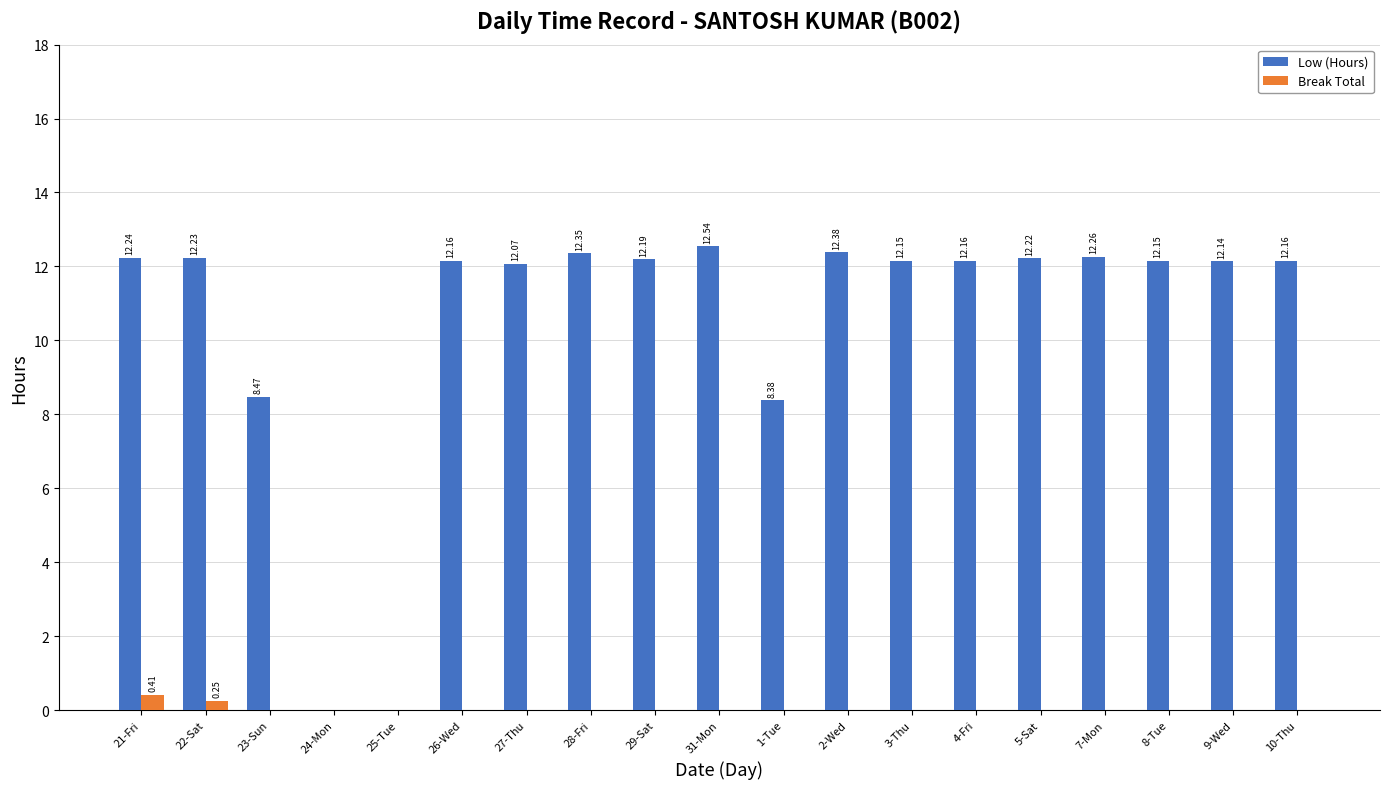

What is the sum of all Break Total values?

0.7